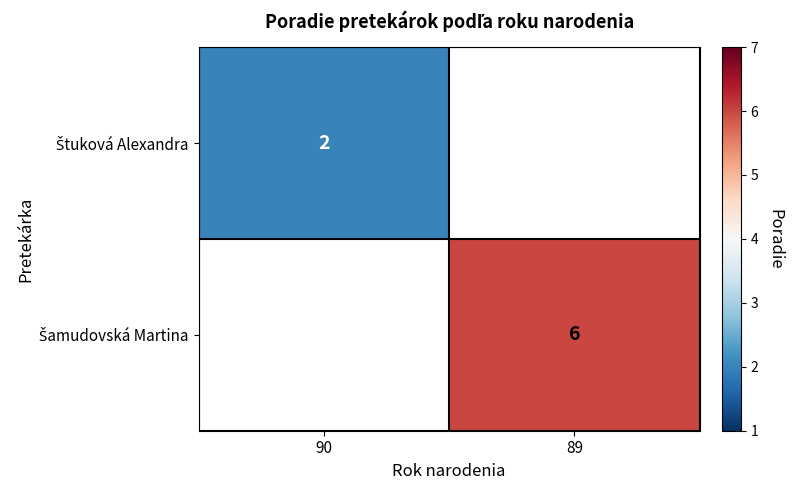

At how many categories does at least one series exceed 5?

1